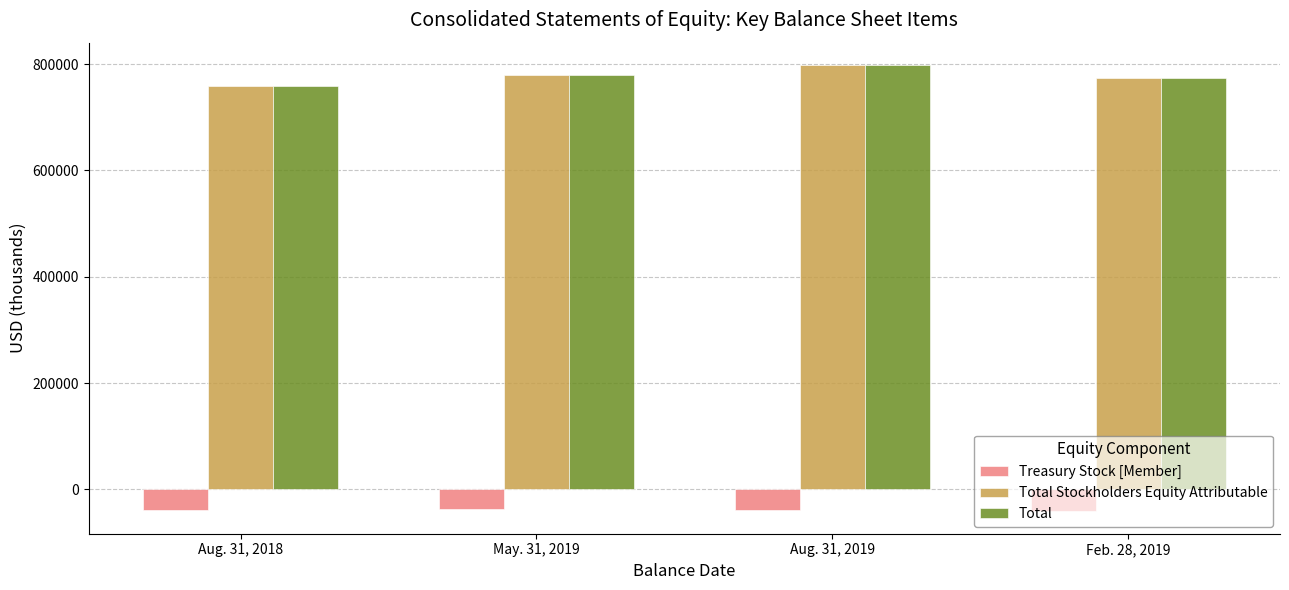

Is the value of Treasury Stock [Member] at Aug. 31, 2018 greater than the value of Total at Aug. 31, 2018?

No